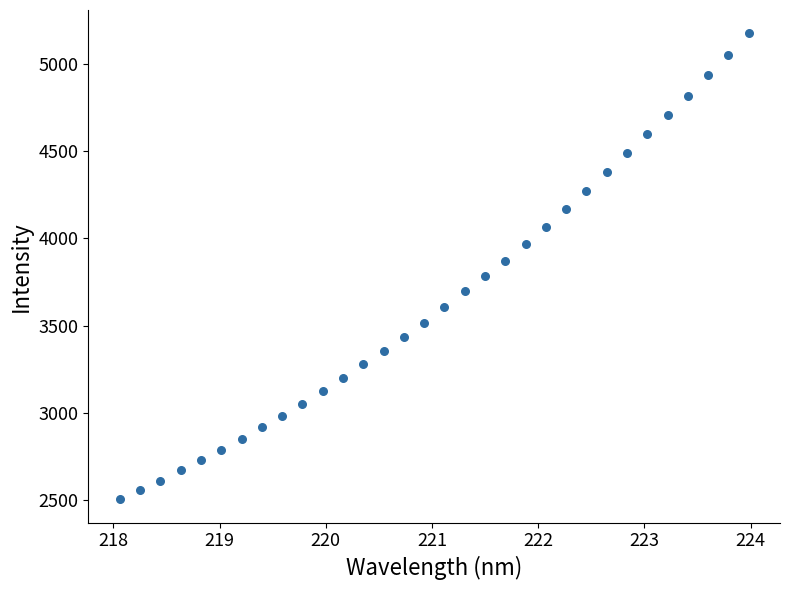

What is the range of X values (max minus min)?

5.9